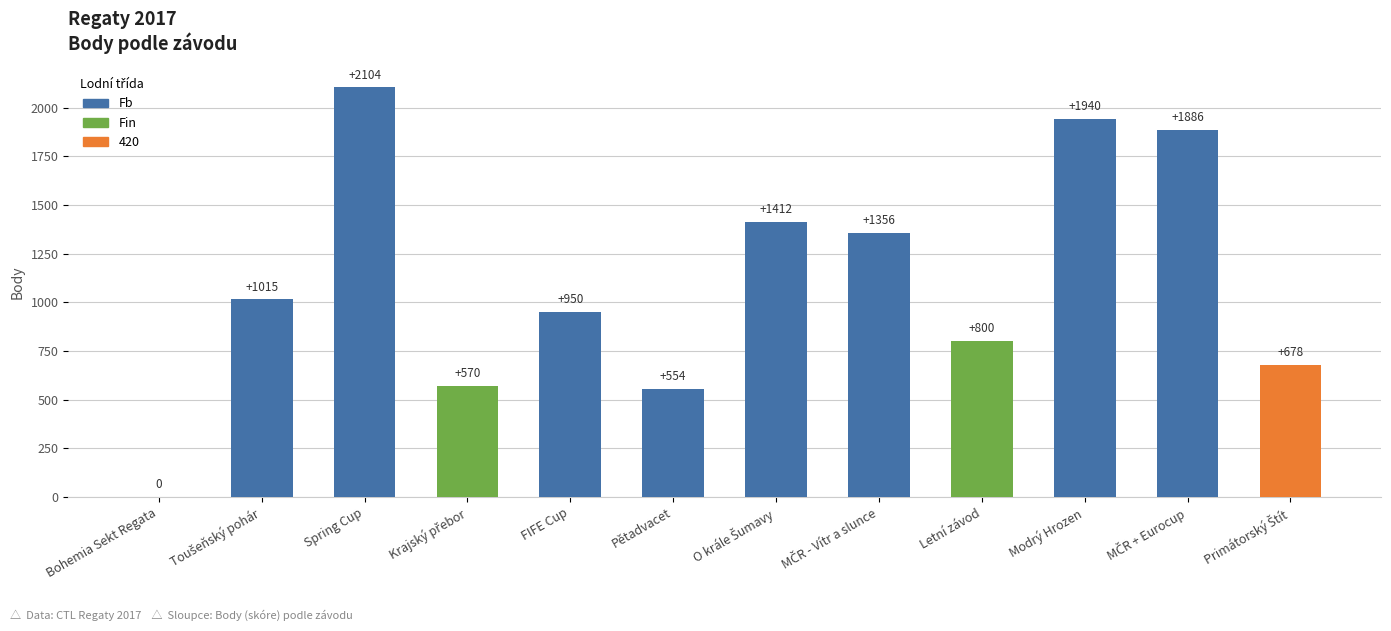

The value at Bohemia Sekt Regata is 0. True or false?

True